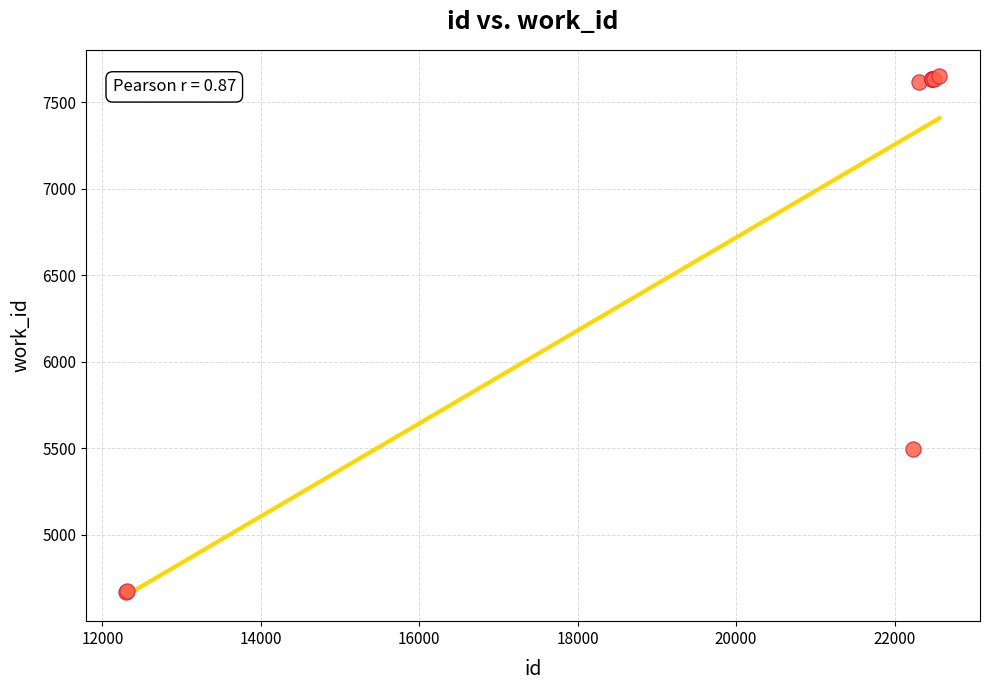

What Y value in the scatter plot is closest to 6161?

5494